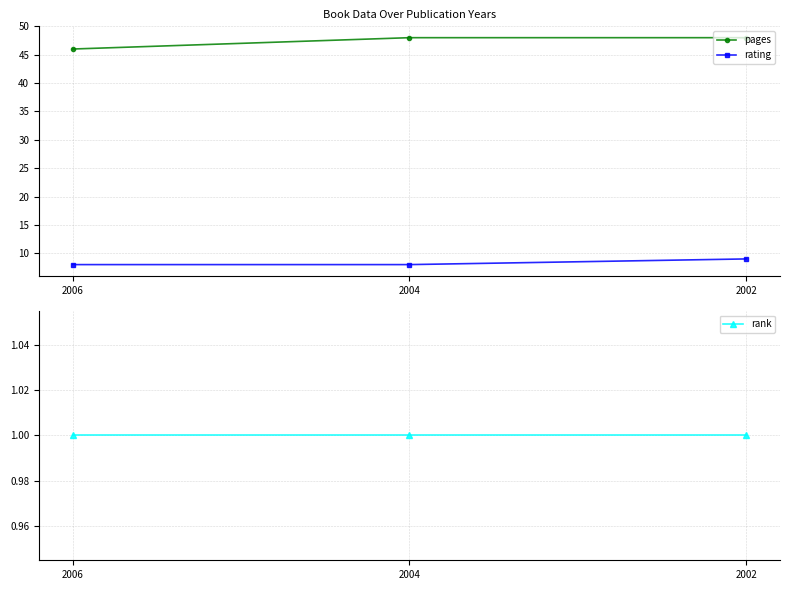

Between 2002 and 2006, which is larger?

2002